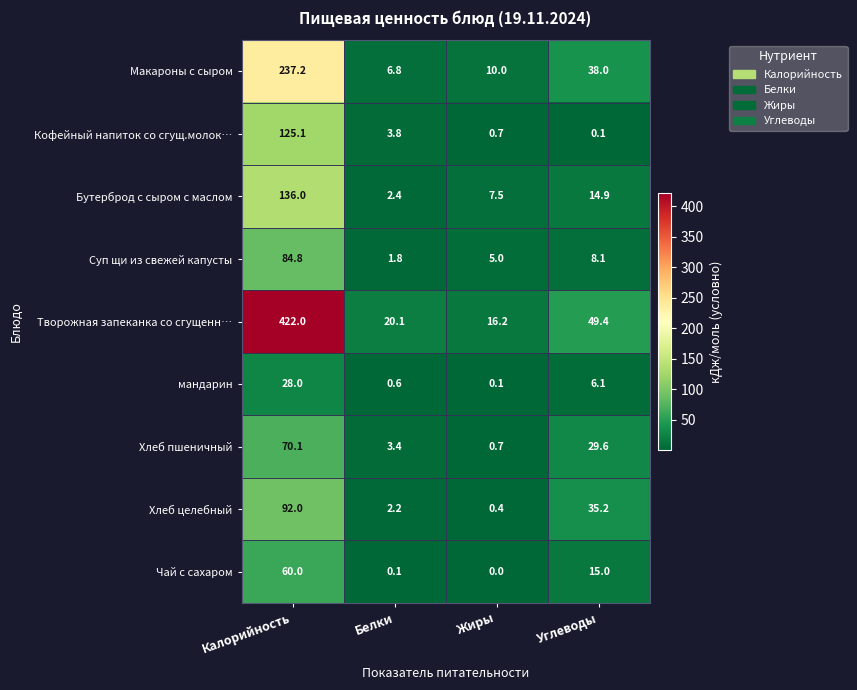

The Хлеб пшеничный series shows 100.6 at Калорийность. True or false?

False